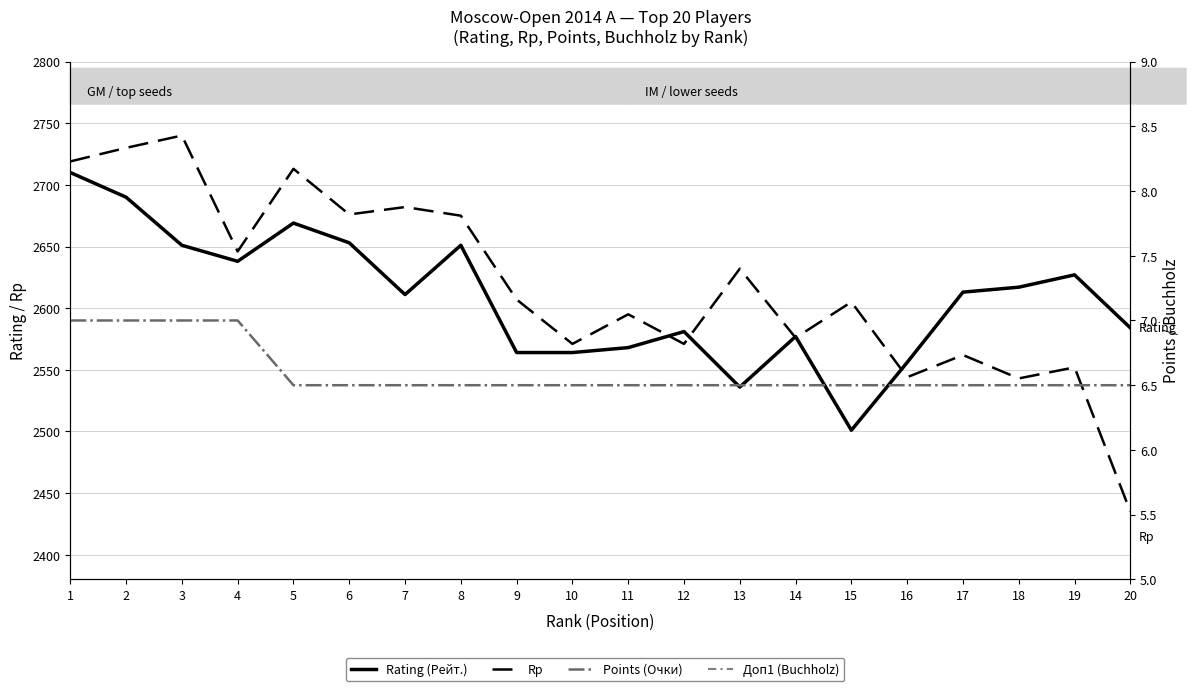

Reading left to right, list all the values displayed in this chart.

Rating (Рейт.): 2710.0	2690.0	2651.0	2638.0	2669.0	2653.0	2611.0	2651.0	2564.0	2564.0	2568.0	2581.0	2536.0	2577.0	2501.0	2556.0	2613.0	2617.0	2627.0	2584.0
Rp: 2719.0	2730.0	2740.0	2646.0	2713.0	2676.0	2682.0	2675.0	2607.0	2571.0	2595.0	2571.0	2632.0	2576.0	2605.0	2544.0	2562.0	2543.0	2552.0	2435.0
Points (Очки): 7.0	7.0	7.0	7.0	6.5	6.5	6.5	6.5	6.5	6.5	6.5	6.5	6.5	6.5	6.5	6.5	6.5	6.5	6.5	6.5
Доп1 (Buchholz): 50.5	50.5	50.0	44.5	53.5	52.0	51.5	49.5	47.5	47.0	46.5	46.0	45.5	45.5	43.5	42.0	42.0	41.5	40.5	36.5